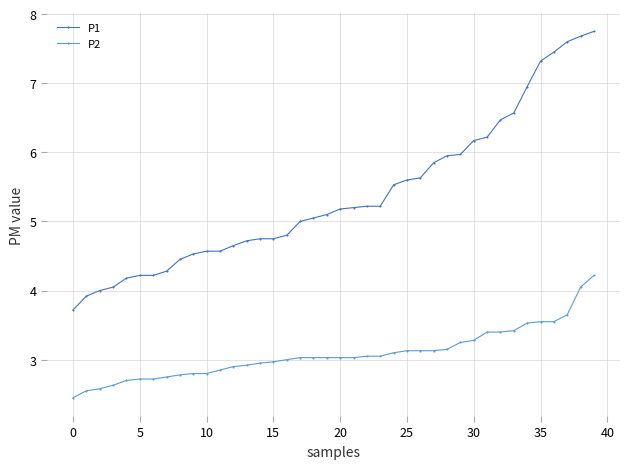

Which series has the largest range (max minus min)?

P1